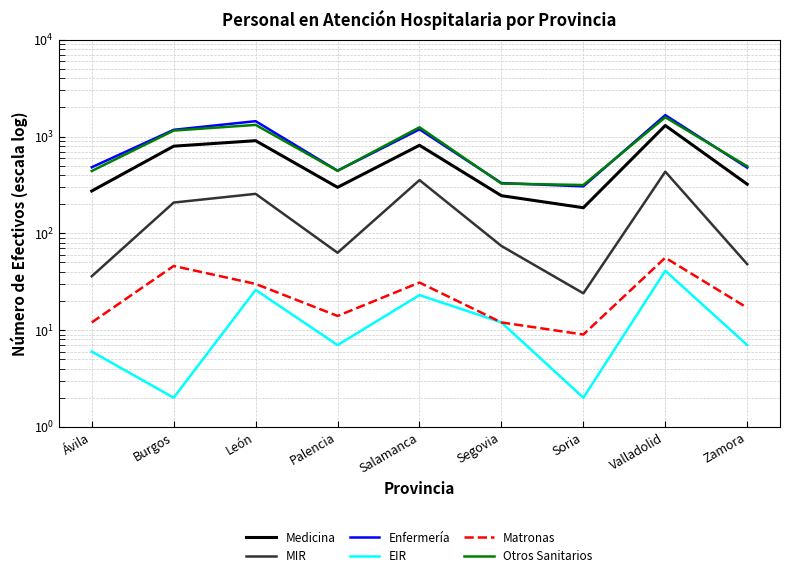

What is the total value across all series at Ávila?

1251